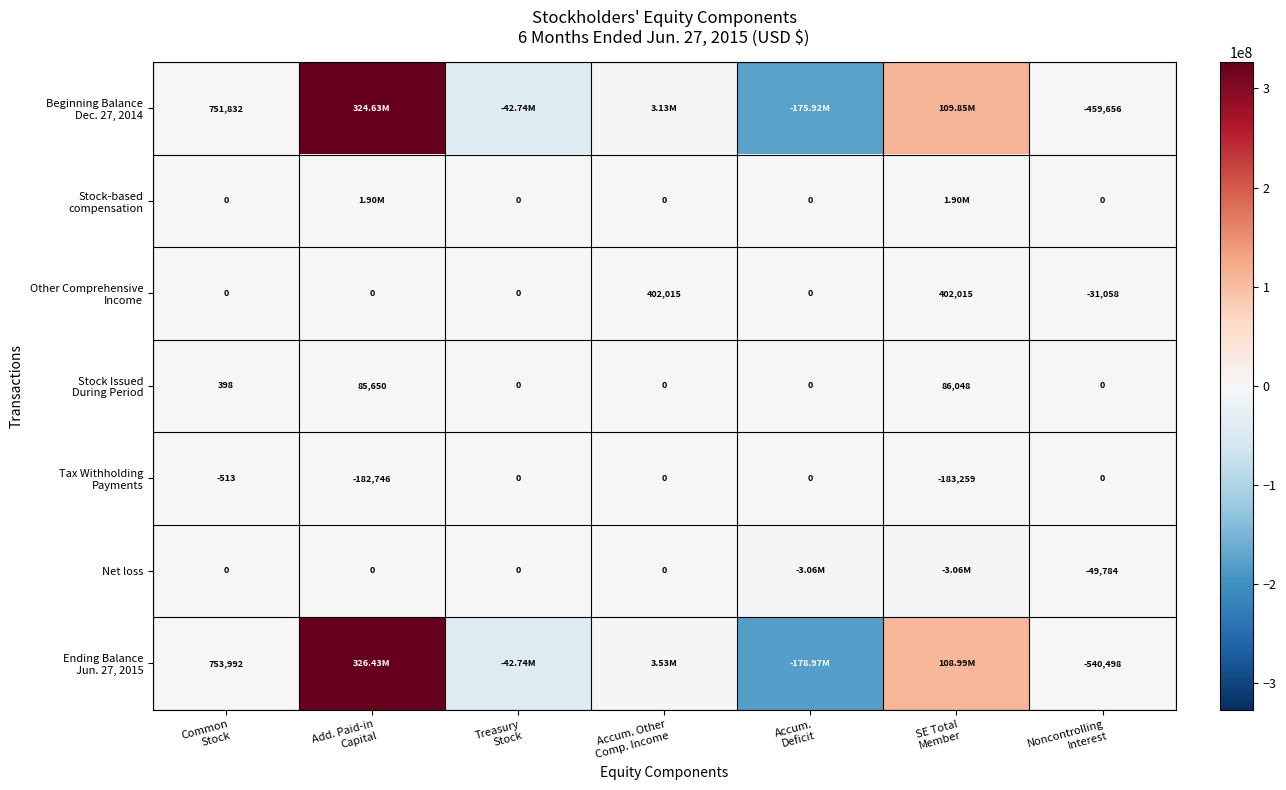

What is the maximum value shown in the chart?

326425178